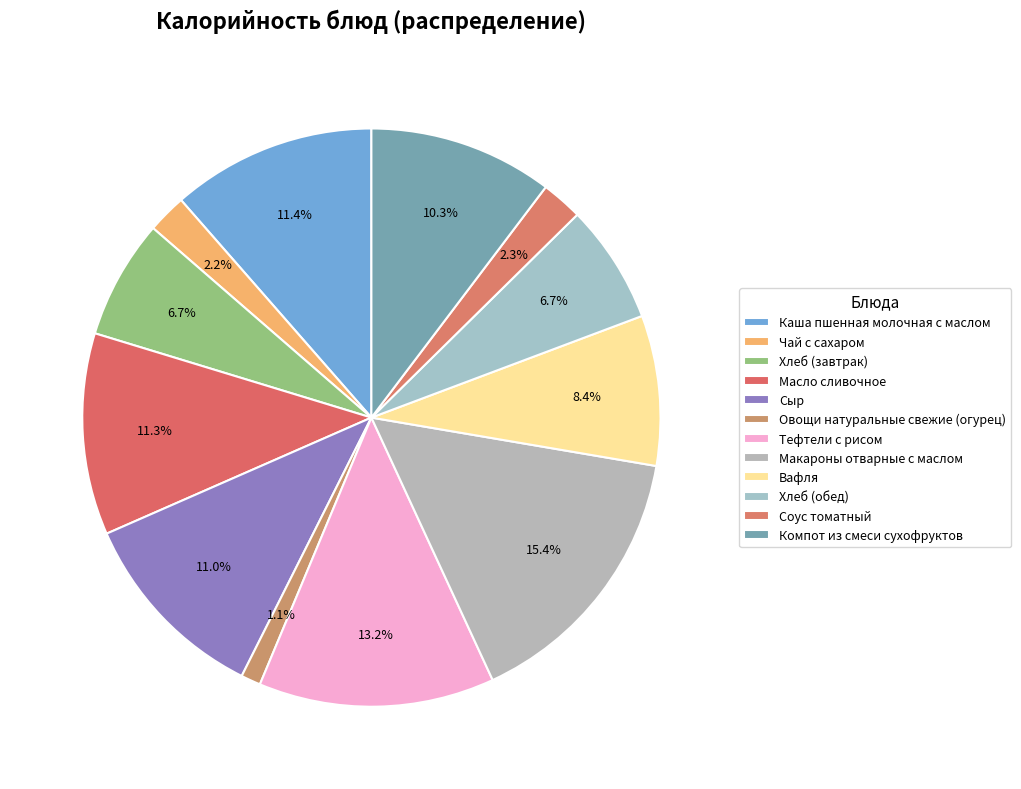

Count the number of slices in the pie.

12